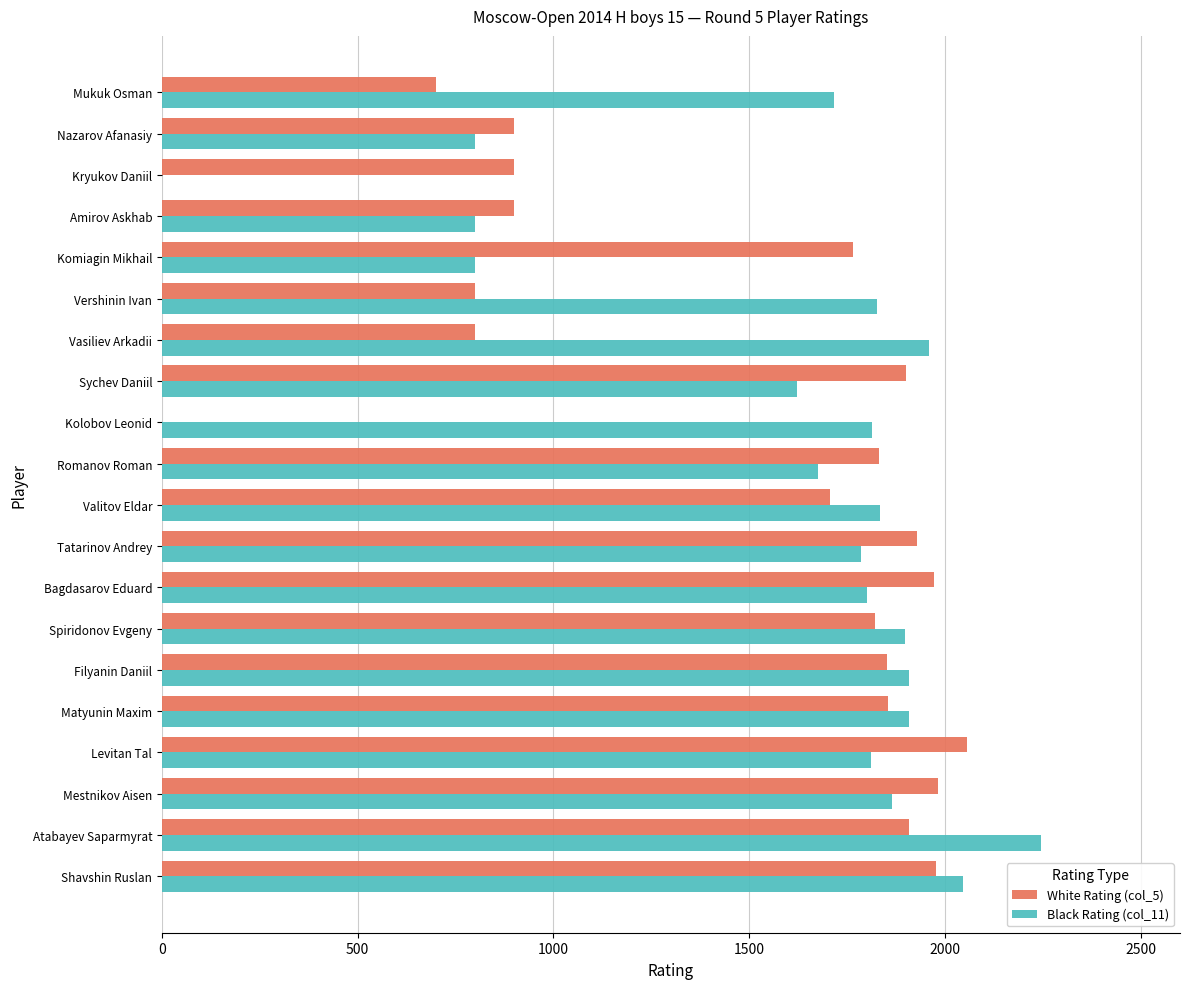

Is it true that White Rating (col_5) equals 700 at Mukuk Osman?

True